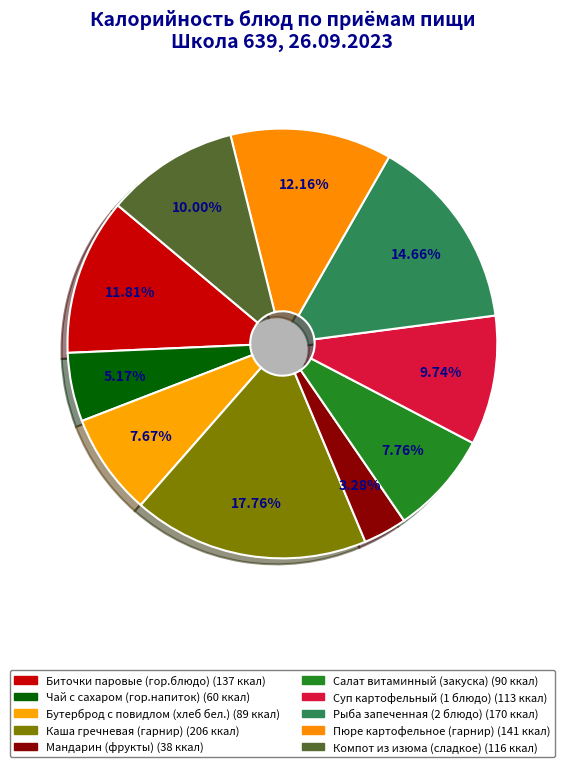

Count the number of slices in the pie.

10